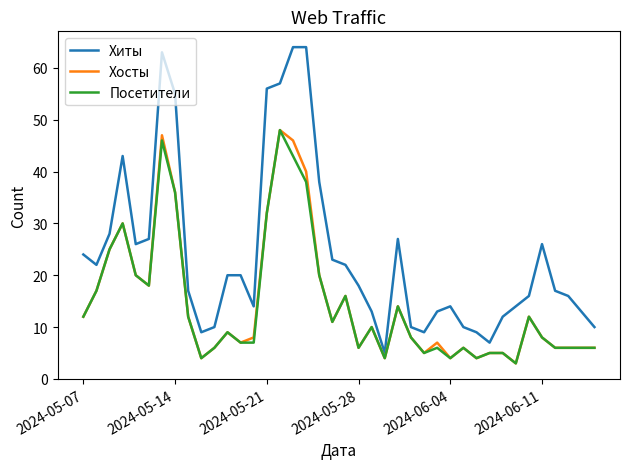

True or false: Хосты and Хиты intersect in this chart.

False